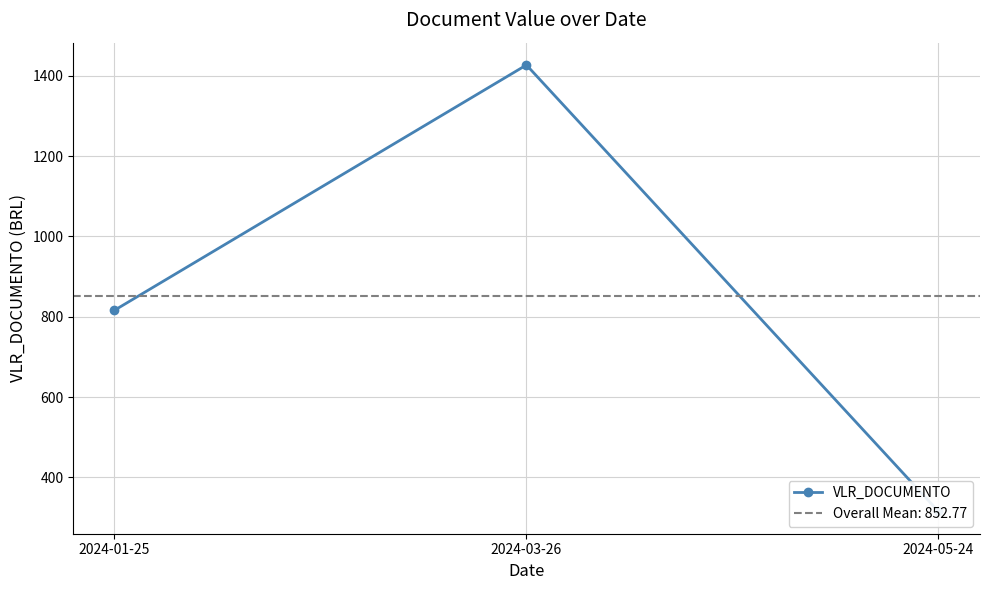

What is the approximate value at 2024-05-24?

315.0